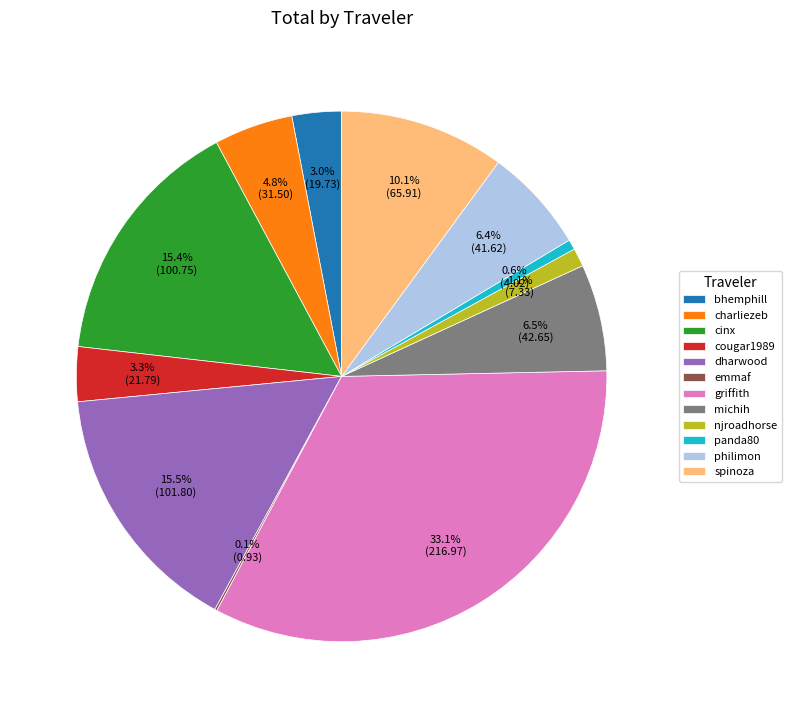

Between dharwood and spinoza, which is larger?

dharwood